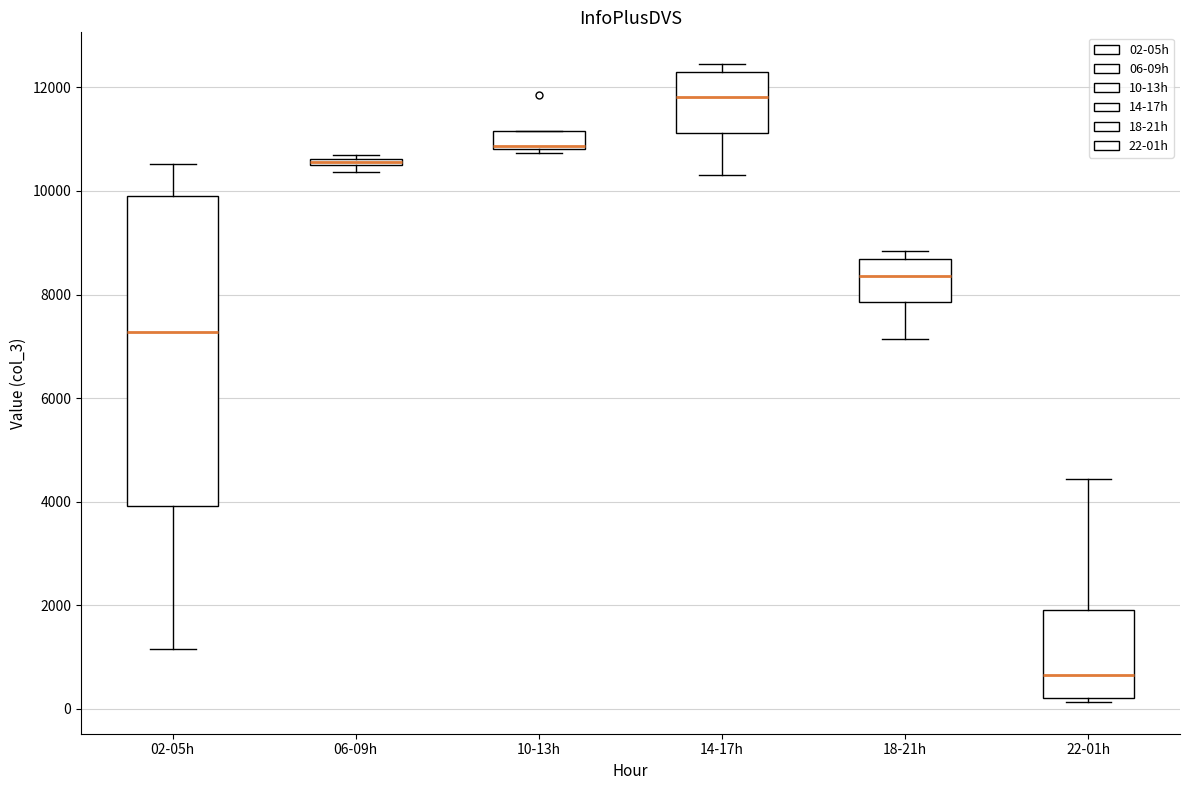

Comparing the boxes themselves (not the whiskers), which one is the tallest?

02-05h